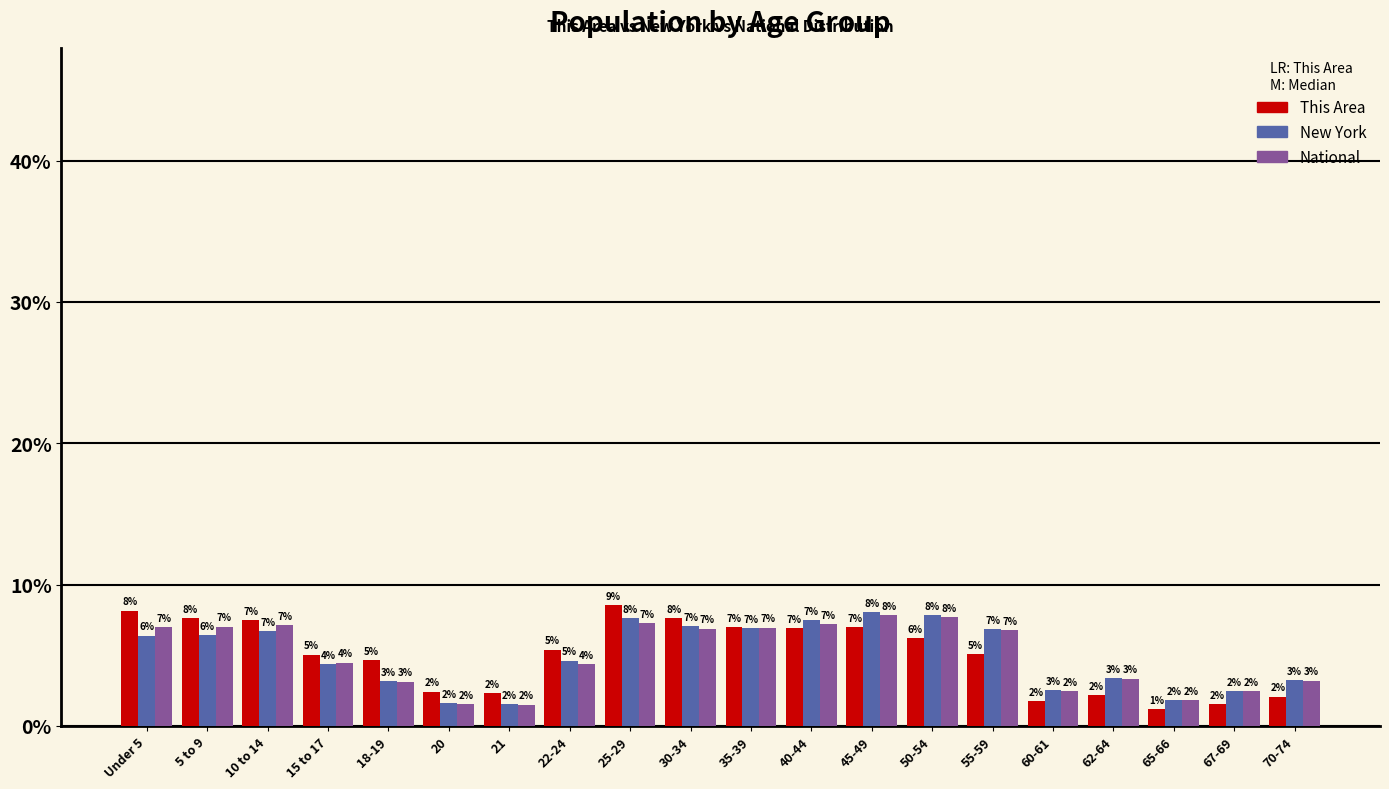

Is it true that New York equals 1.3 at 62-64?

False